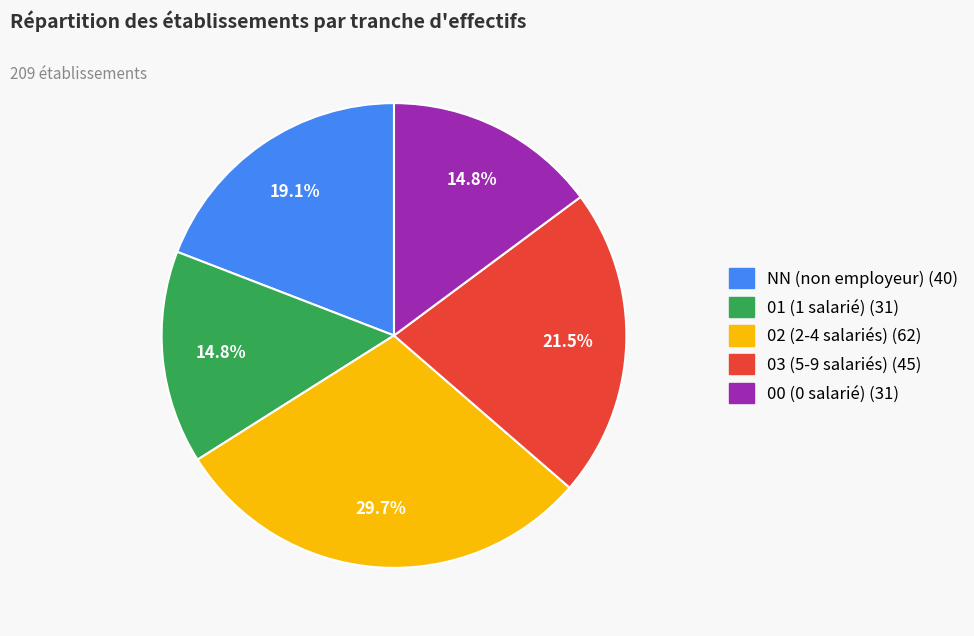

To the nearest percent, what is the difference between the largest and smallest slice percentages?

15%